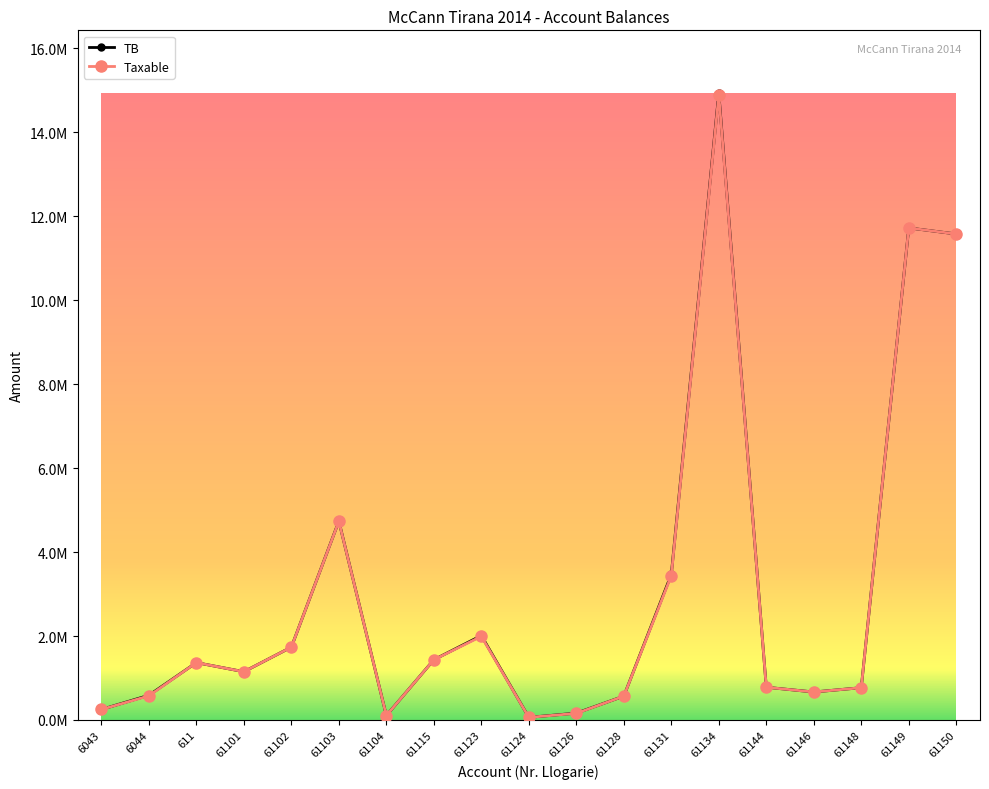

What are all the series names shown in the legend?

TB, Taxable